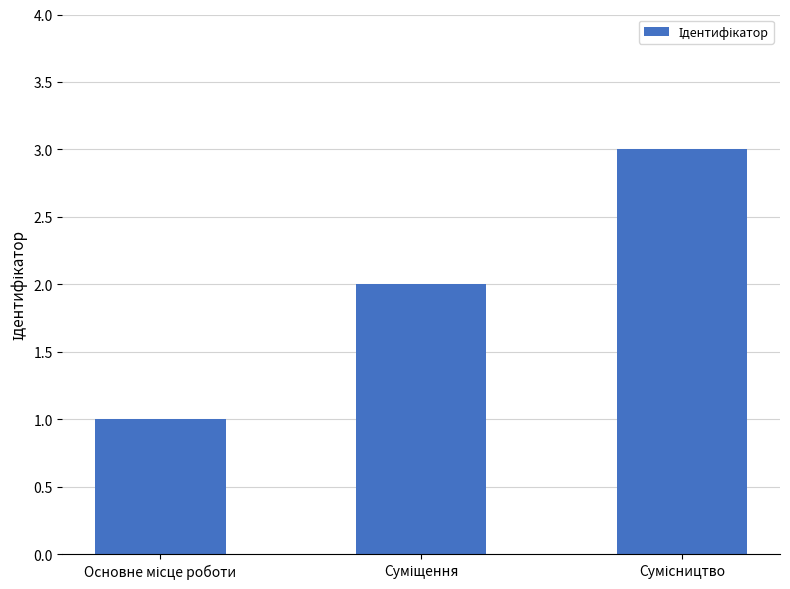

What is the greatest value displayed?

3